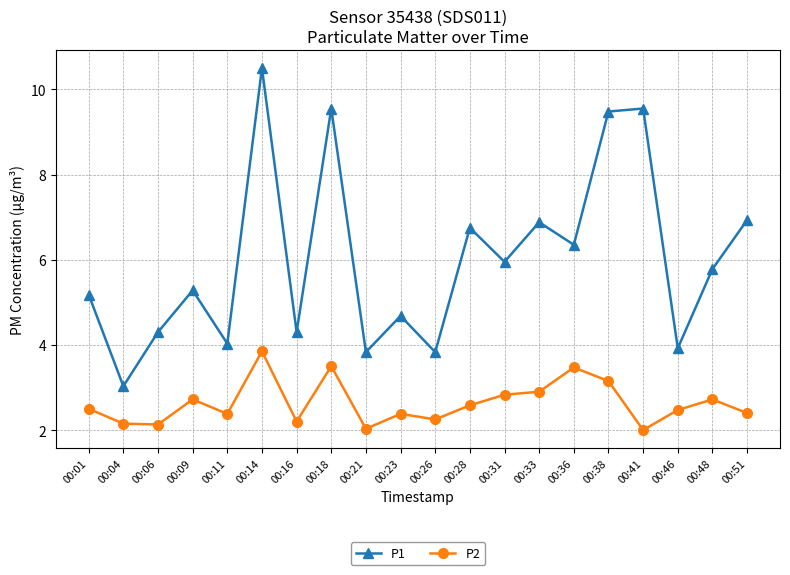

What is the difference between the P1 values at 00:01 and 00:23?

0.5